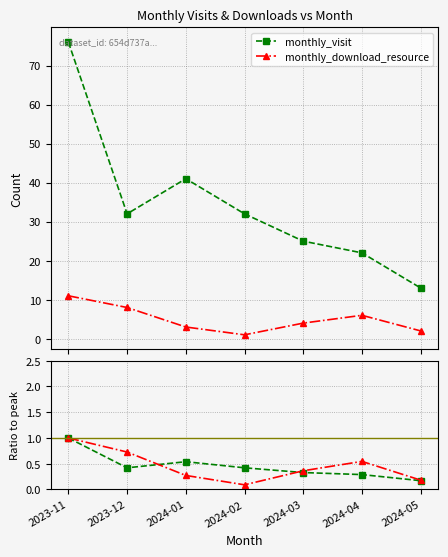

Count the monthly_visit values in the range 0 to 1.

7